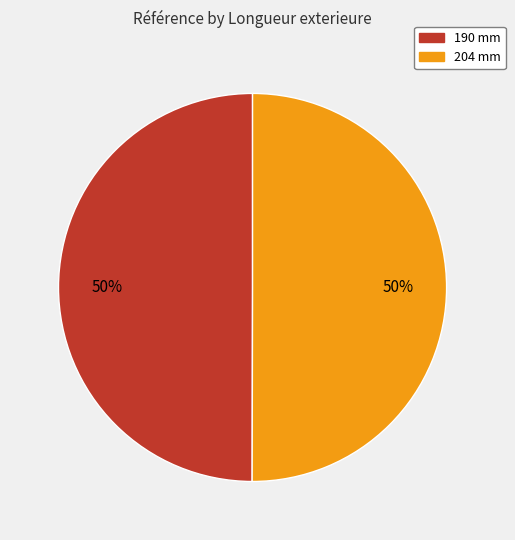

Approximately how many times larger is the value at 190 mm compared to 204 mm?

1.0